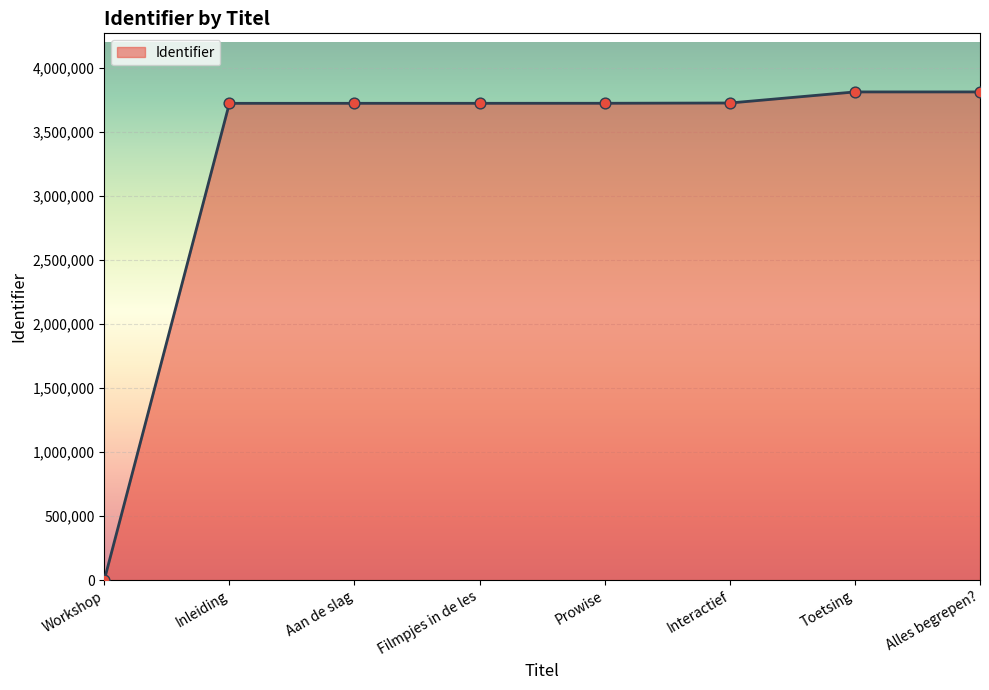

What is the ratio of the value at Alles begrepen? to the value at Toetsing?

1.0